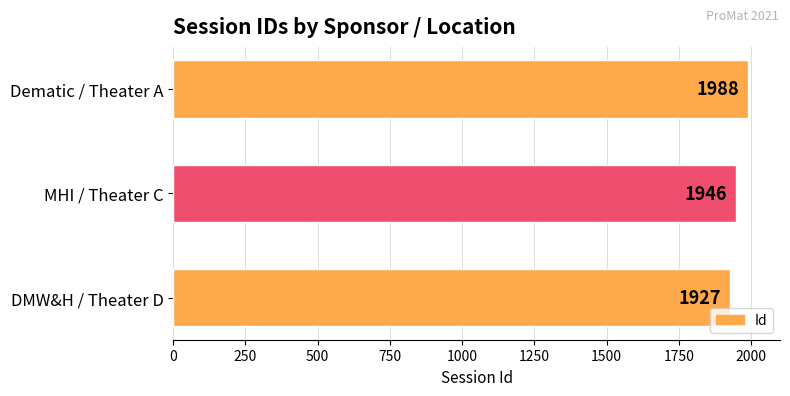

What is the minimum value shown in the chart?

1927